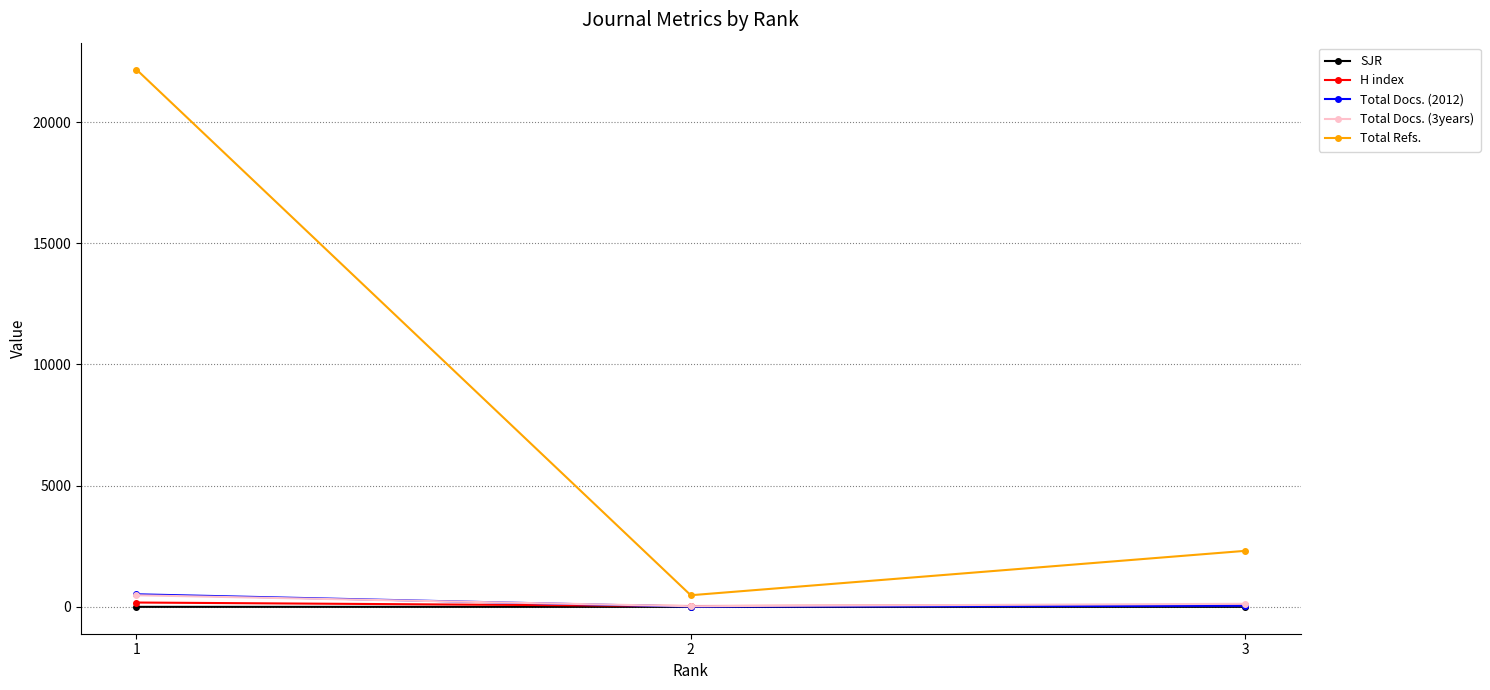

Which series has the largest total across all categories?

Total Refs.